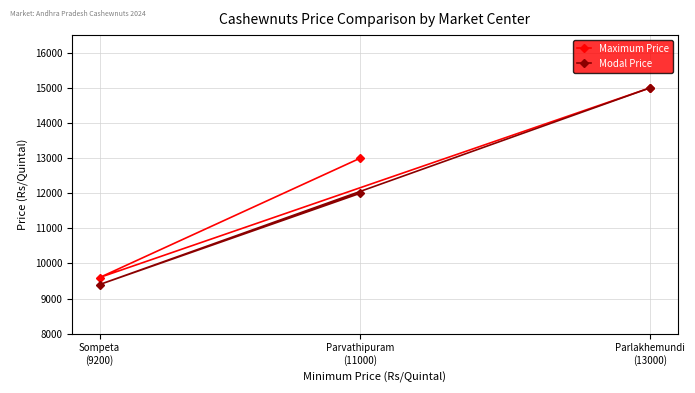

At which label does Maximum Price reach its minimum?

Sompeta
(9200)